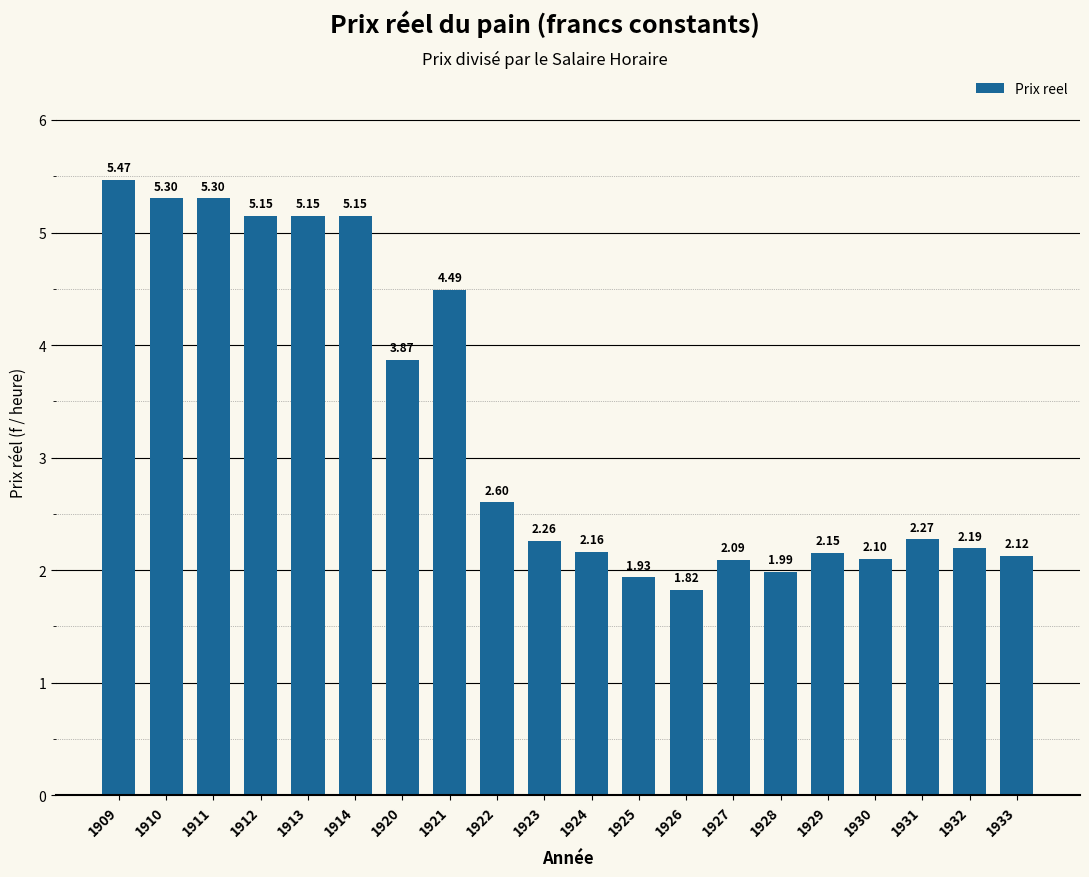

What is the ratio of the value at 1911 to the value at 1932?

2.4